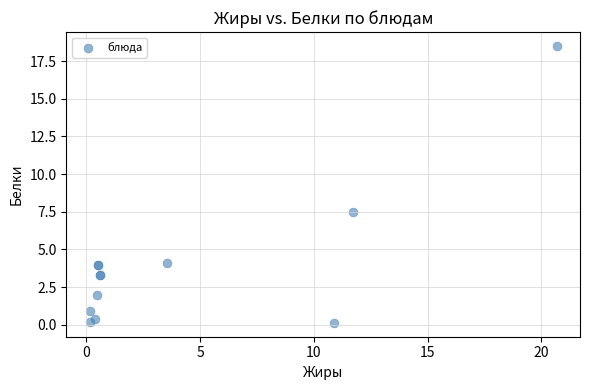

What Y value in the scatter plot is closest to 9?

7.5